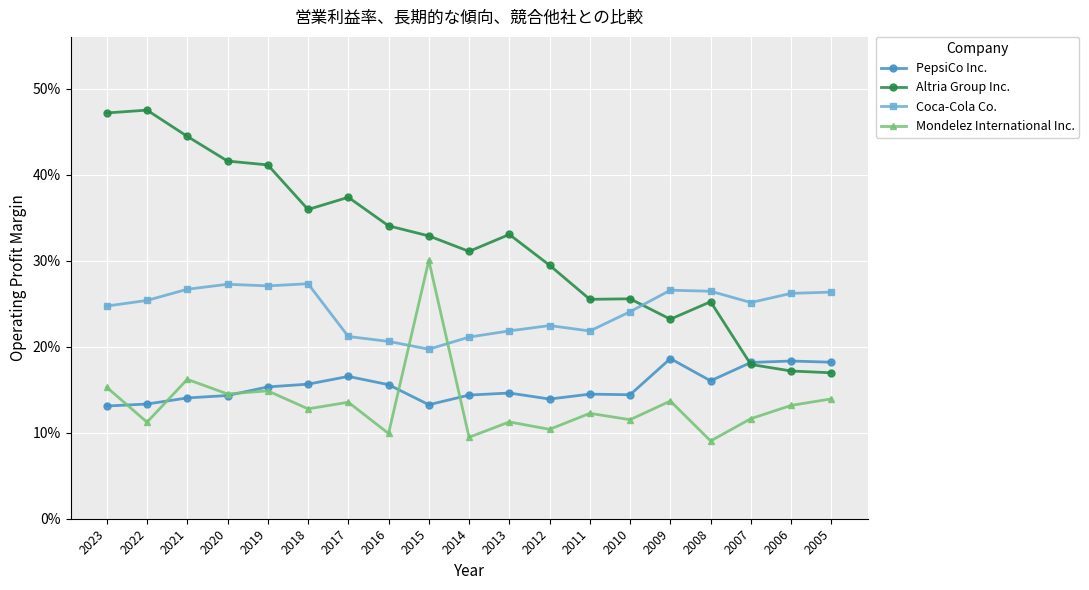

What are all the series names shown in the legend?

PepsiCo Inc., Altria Group Inc., Coca-Cola Co., Mondelez International Inc.